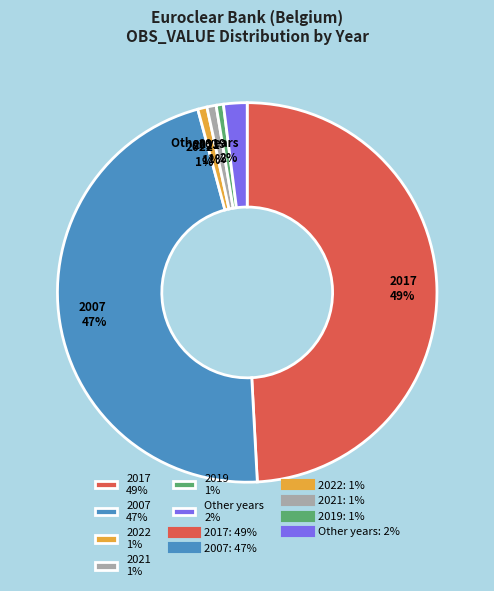

How many segments does this pie chart have?

6